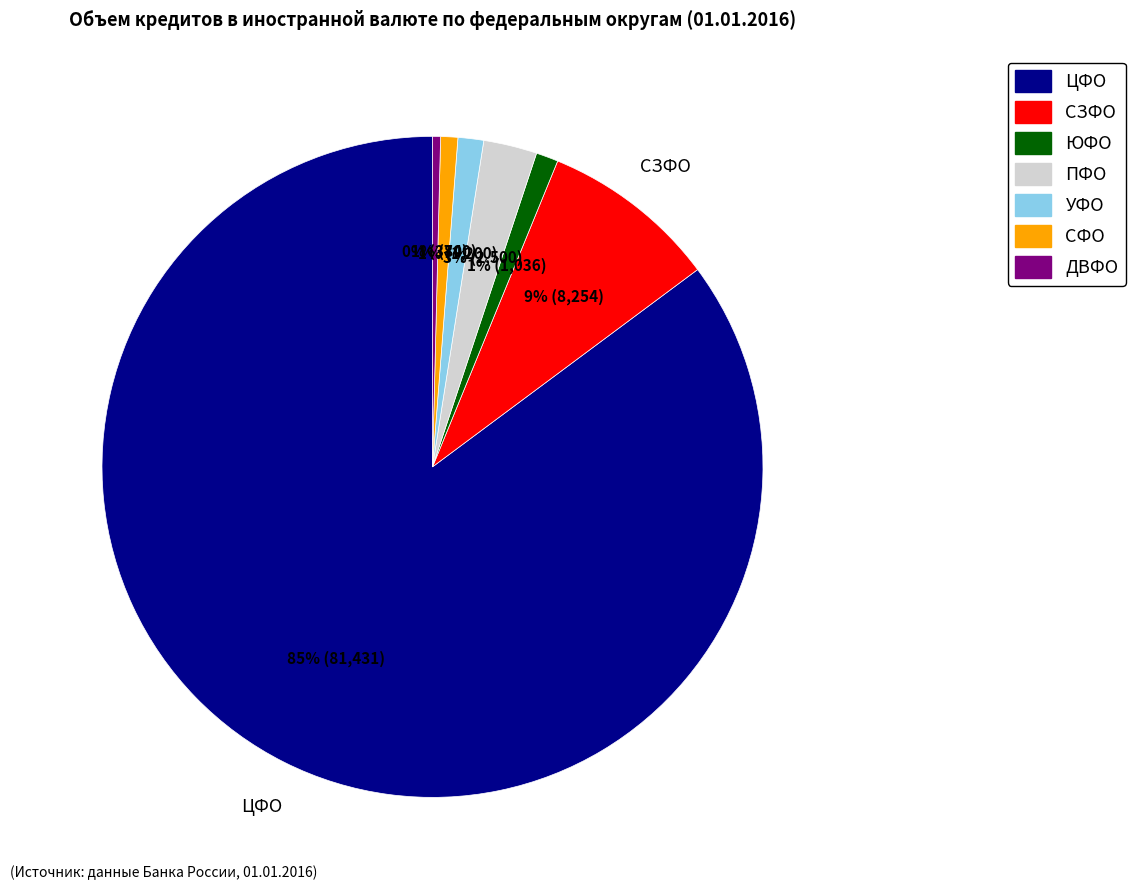

Is there a majority slice in this chart?

Yes